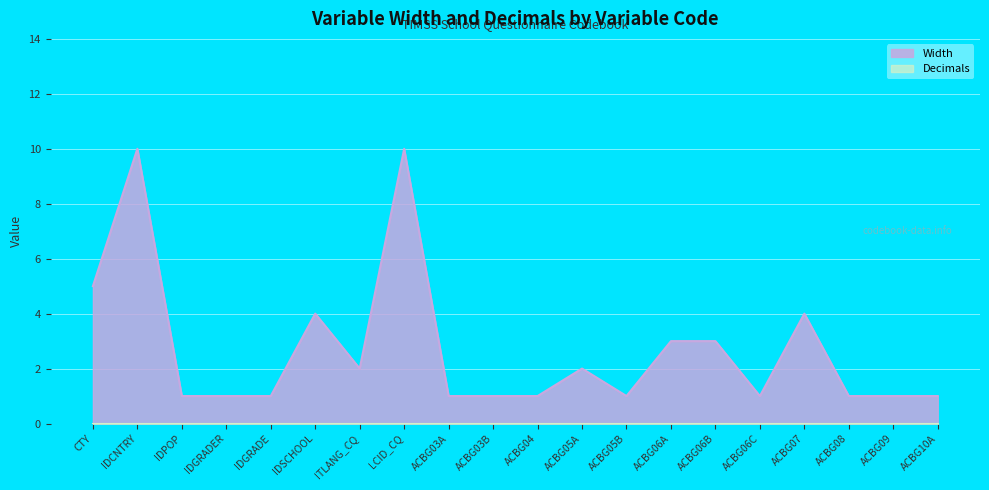

What is the smallest value displayed?

0